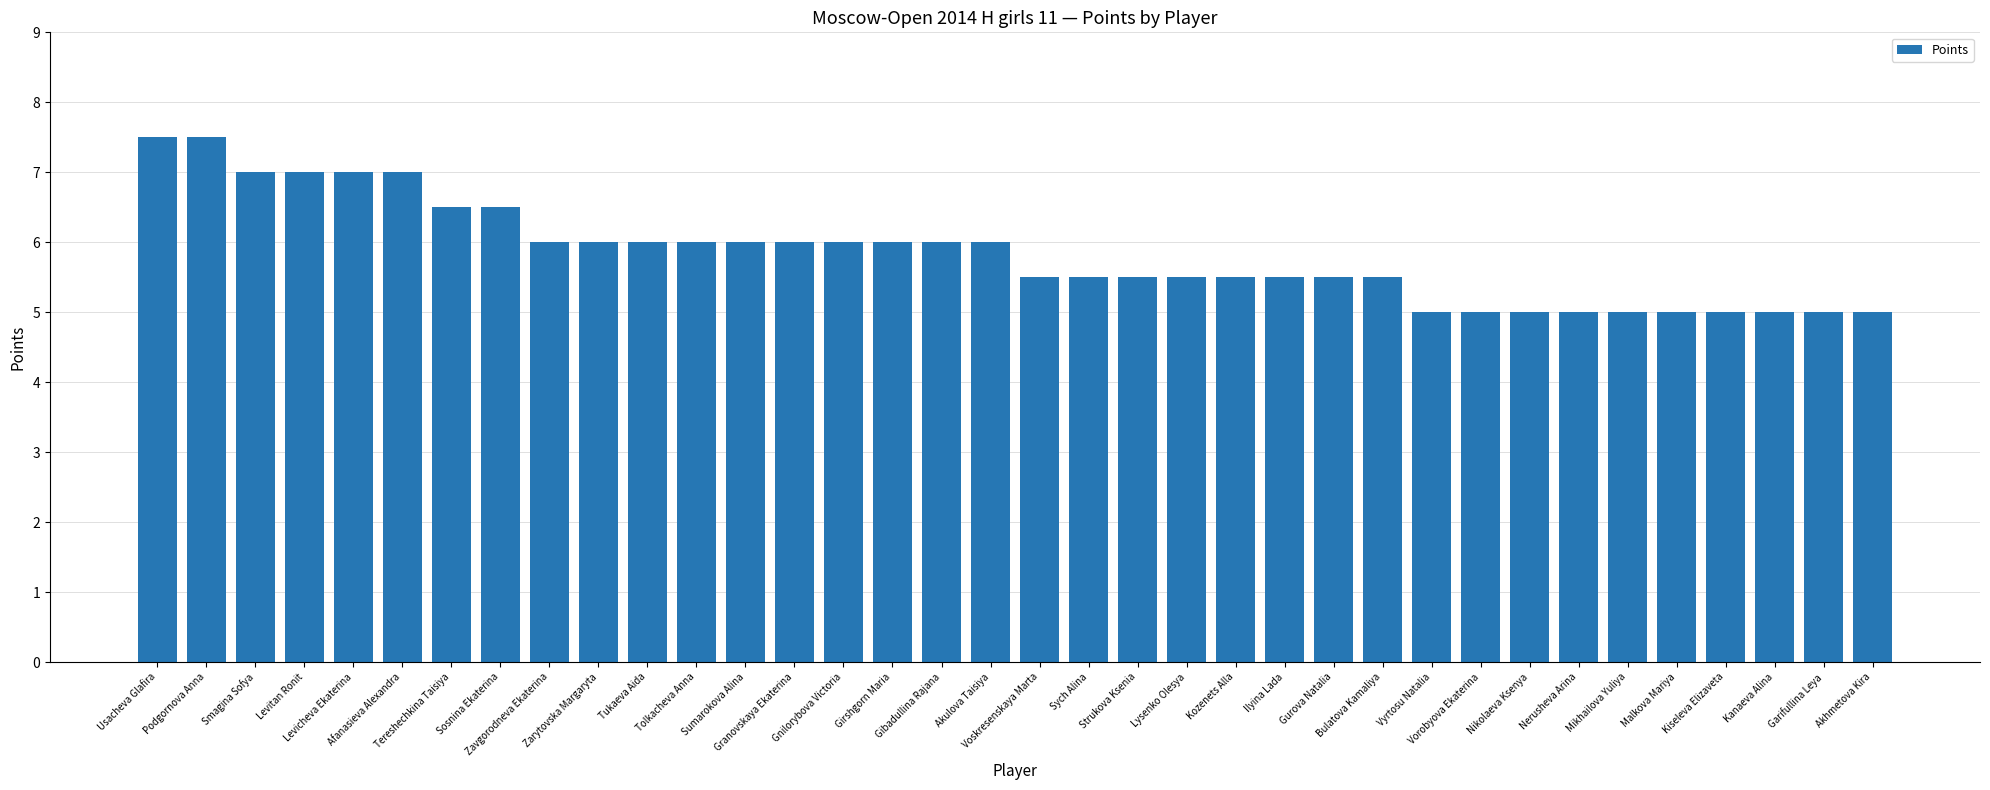

Reading right to left, extract all data points from this chart.

Akhmetova Kira=5.0	Garifullina Leya=5.0	Kanaeva Alina=5.0	Kiseleva Elizaveta=5.0	Malkova Mariya=5.0	Mikhailova Yuliya=5.0	Nerusheva Arina=5.0	Nikolaeva Ksenya=5.0	Vorobyova Ekaterina=5.0	Vyrtosu Natalia=5.0	Bulatova Kamaliya=5.5	Gurova Natalia=5.5	Ilyina Lada=5.5	Kozenets Alla=5.5	Lysenko Olesya=5.5	Strukova Ksenia=5.5	Sych Alina=5.5	Voskresenskaya Marta=5.5	Akulova Taisiya=6.0	Gibadullina Rajana=6.0	Girshgorn Maria=6.0	Gnilorybova Victoria=6.0	Granovskaya Ekaterina=6.0	Sumarokova Alina=6.0	Tolkacheva Anna=6.0	Tukaeva Aida=6.0	Zarytovska Margaryta=6.0	Zavgorodneva Ekaterina=6.0	Sosnina Ekaterina=6.5	Tereshechkina Taisiya=6.5	Afanasieva Alexandra=7.0	Levicheva Ekaterina=7.0	Levitan Ronit=7.0	Smagina Sofya=7.0	Podgornova Anna=7.5	Usacheva Glafira=7.5